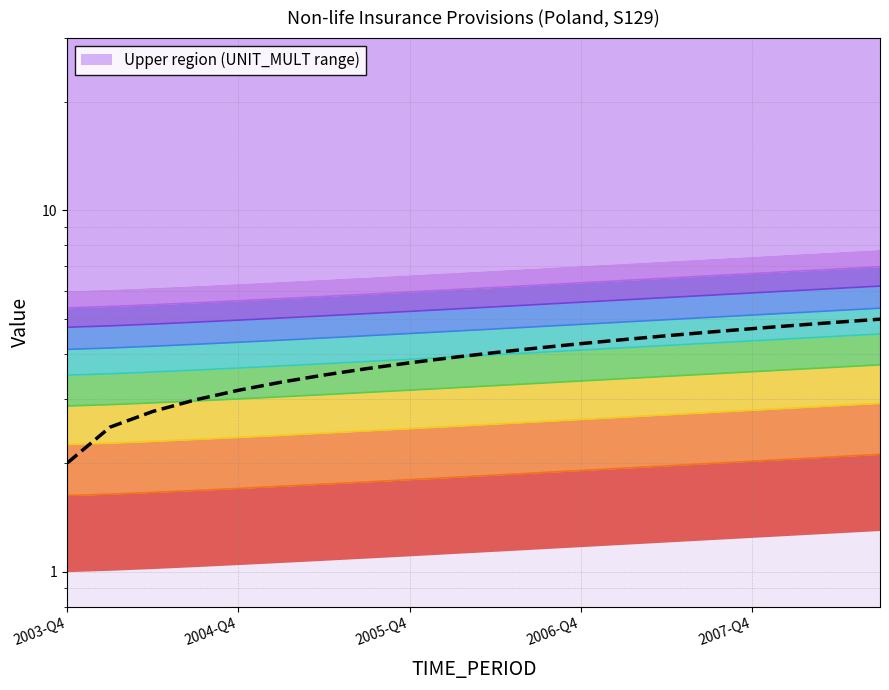

Is it true that the value at 2007-Q4 is 3.3?

False